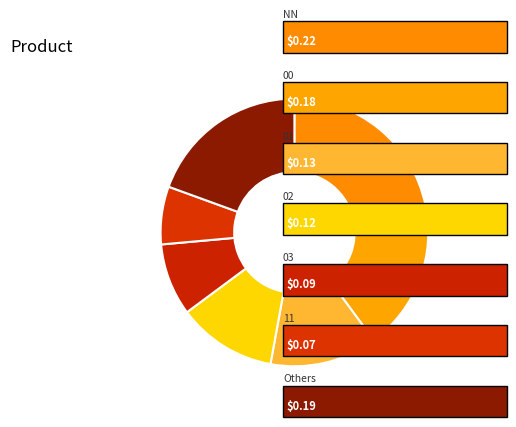

How many segments does this pie chart have?

7